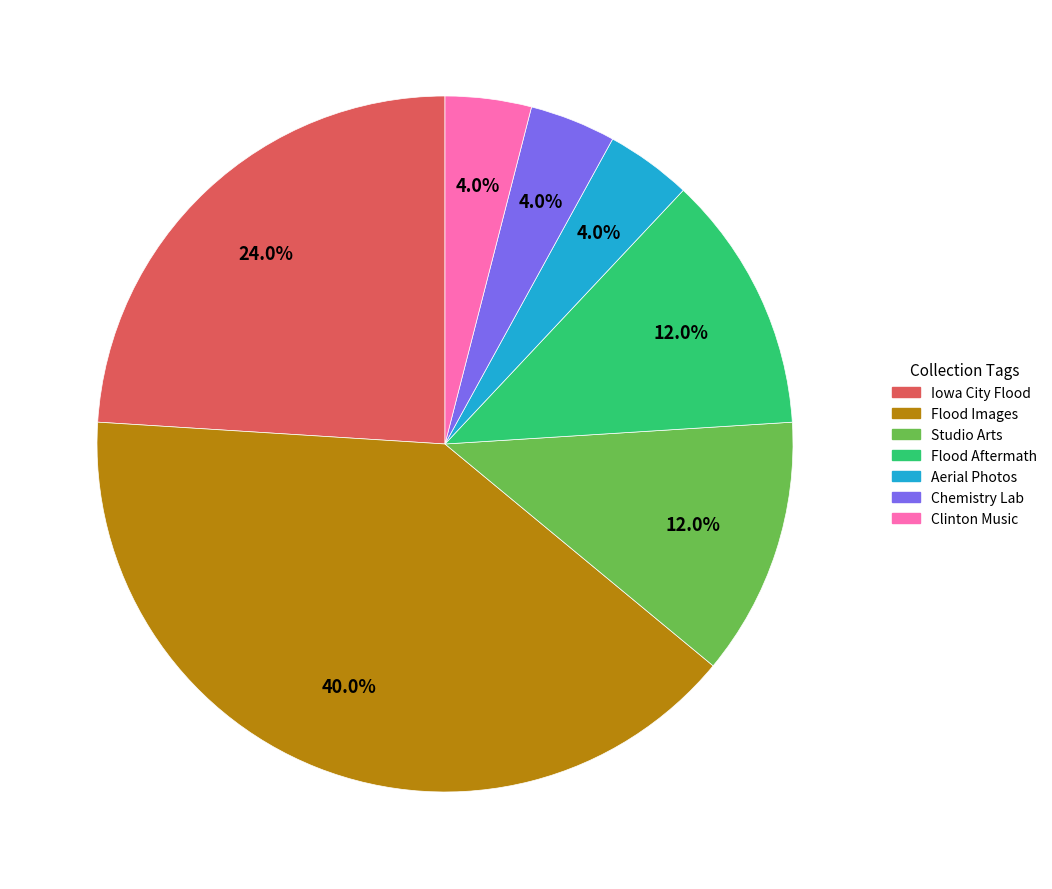

How many slices are in this pie chart?

7